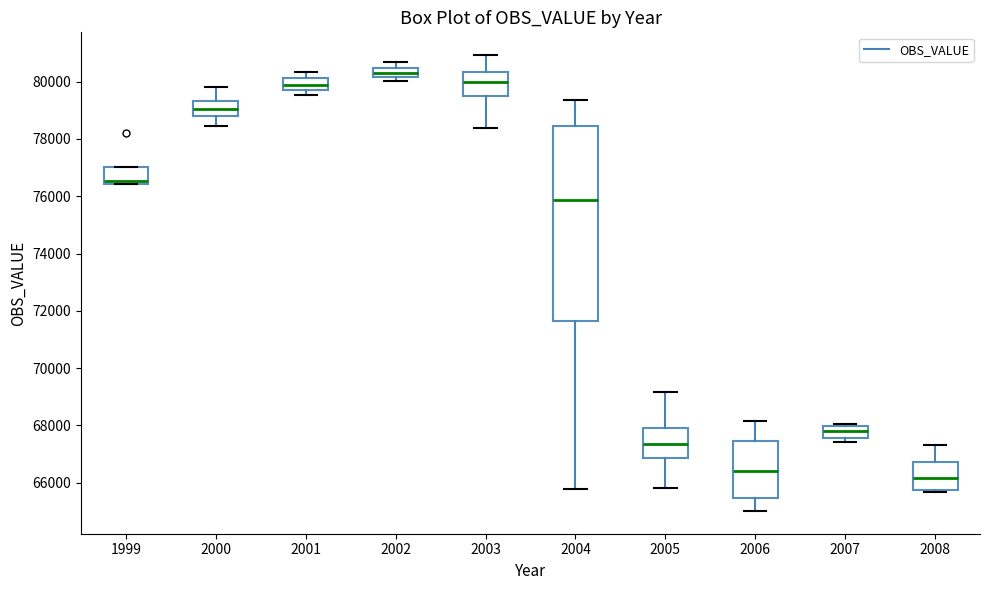

Reading left to right, read every box against the y-axis: the position of its median line, the range the box covers, and the ends of its whiskers. The values are not printed on the chart, so give them approximately, as read against the axis.

1999: median 76600, box 76400 to 77000, whiskers 76400 to 77000
2000: median 79000, box 78800 to 79400, whiskers 78400 to 79800
2001: median 79800, box 79600 to 80200, whiskers 79600 (just below the box's lower edge) to 80400
2002: median 80400 (inside the box), box 80200 to 80400, whiskers 80000 to 80600
2003: median 80000, box 79400 to 80400, whiskers 78400 to 81000
2004: median 75800, box 71600 to 78400, whiskers 65800 to 79400
2005: median 67400, box 66800 to 67800, whiskers 65800 to 69200
2006: median 66400, box 65400 to 67400, whiskers 65000 to 68200
2007: median 67800, box 67600 to 68000, whiskers 67400 to 68000
2008: median 66200, box 65800 to 66800, whiskers 65600 to 67400